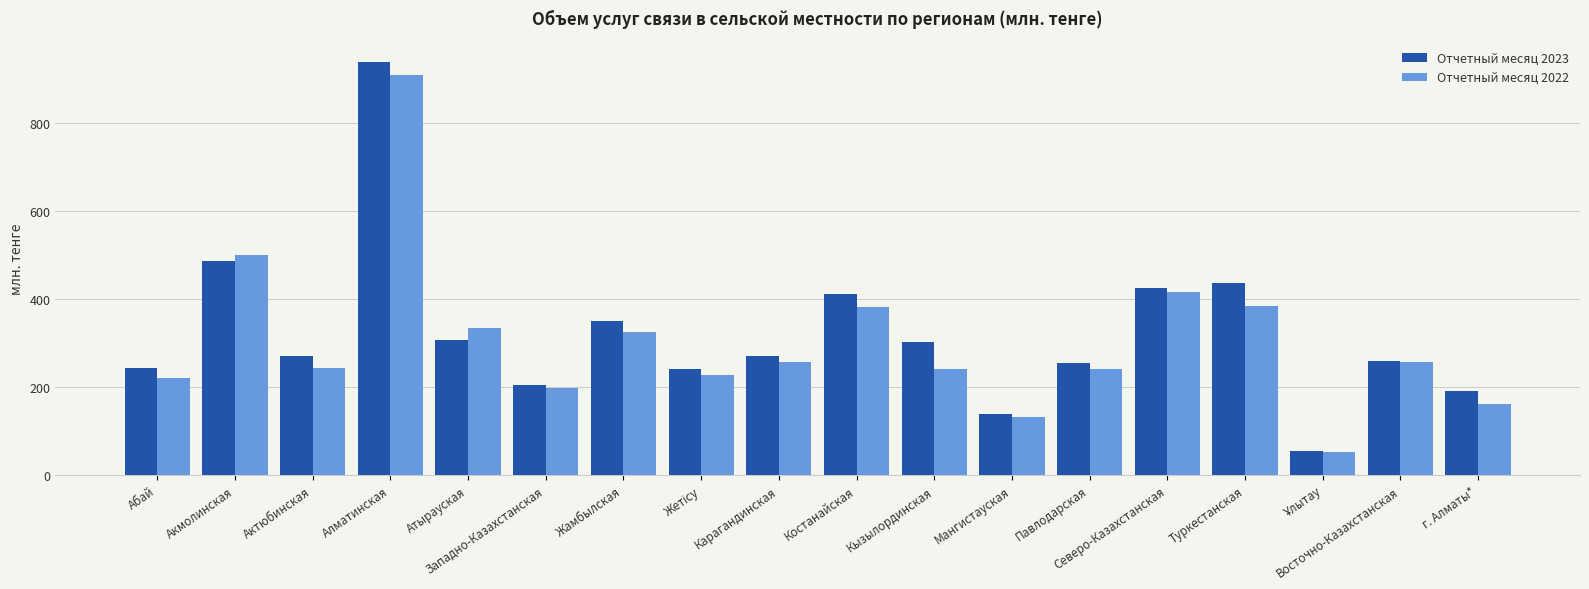

What is the minimum value for Отчетный месяц 2022?

52.7